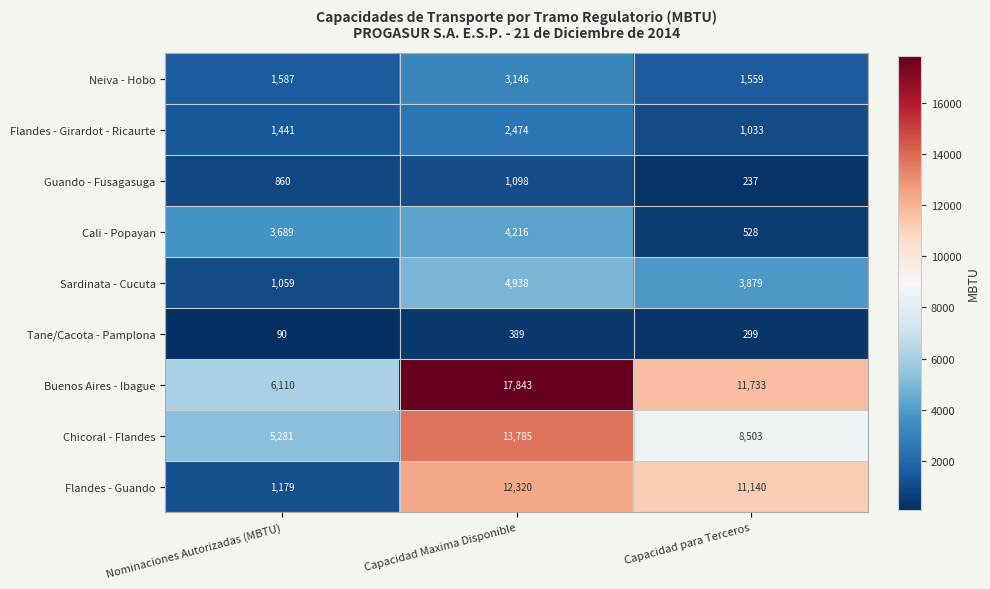

Which series has the largest total across all categories?

Buenos Aires - Ibague